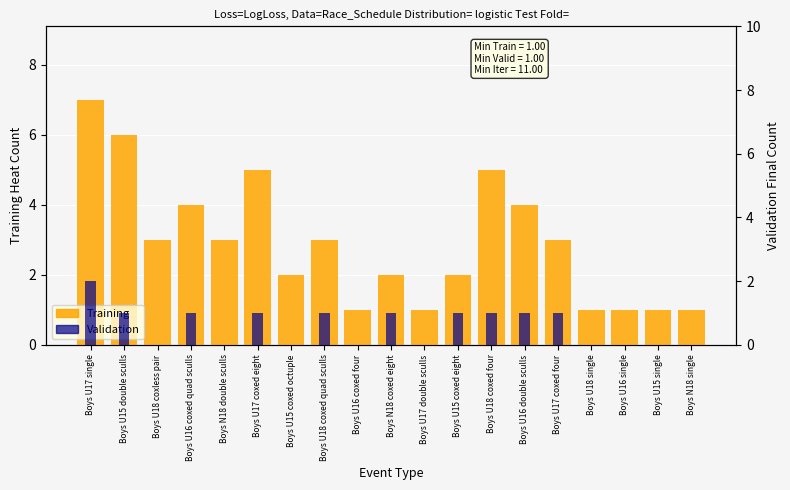

How many values in the Training series are below 3?

9